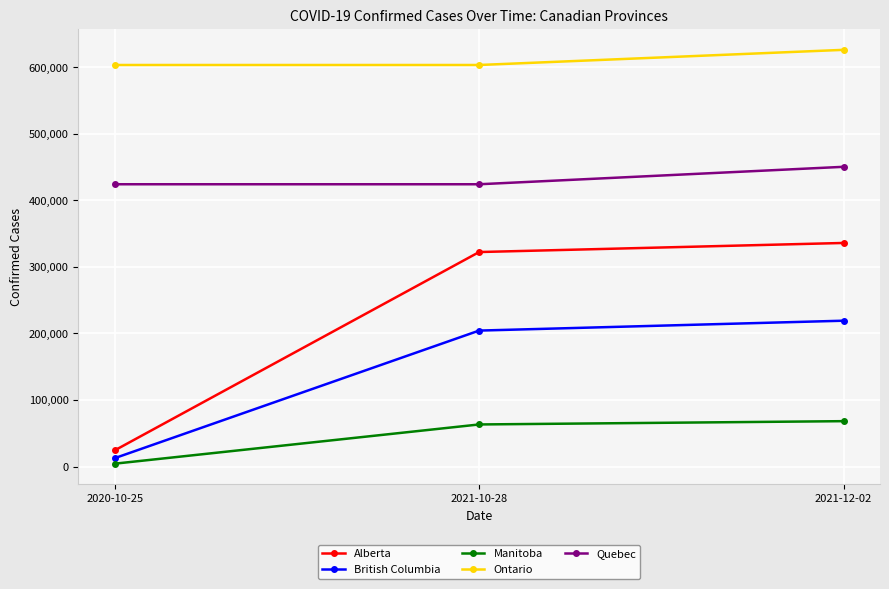

At which label does Ontario reach its peak?

2021-12-02